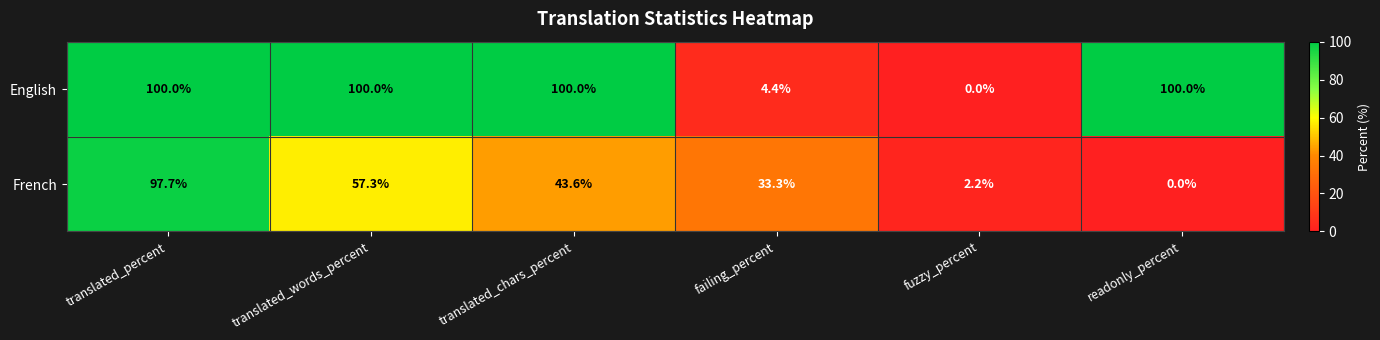

The value of French at translated_chars_percent is 43.6. True or false?

True